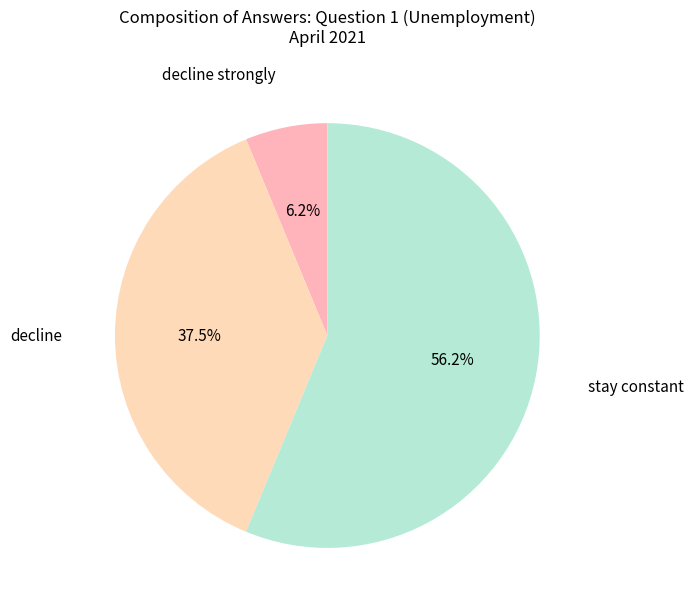

What is the largest slice in the pie chart?

stay constant